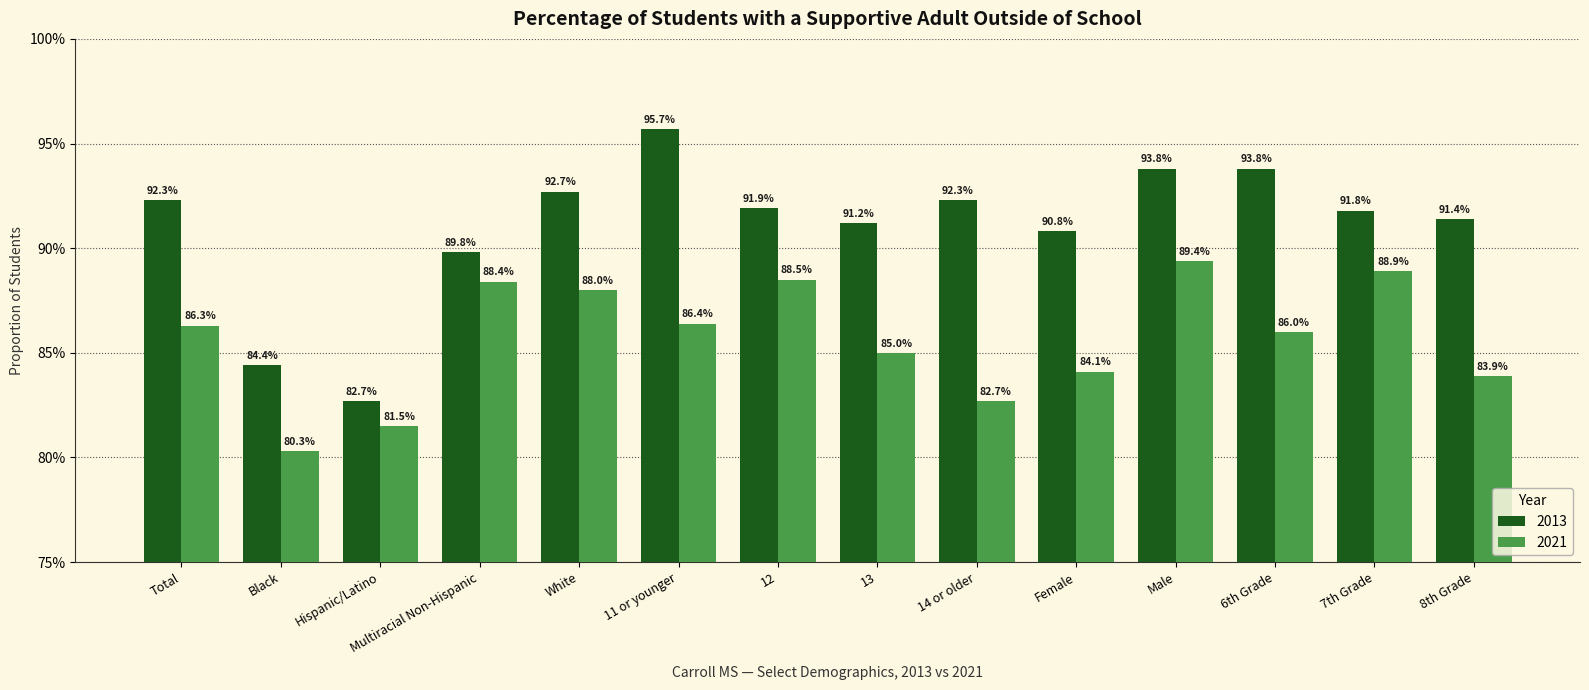

Which series has the widest spread of values?

2013